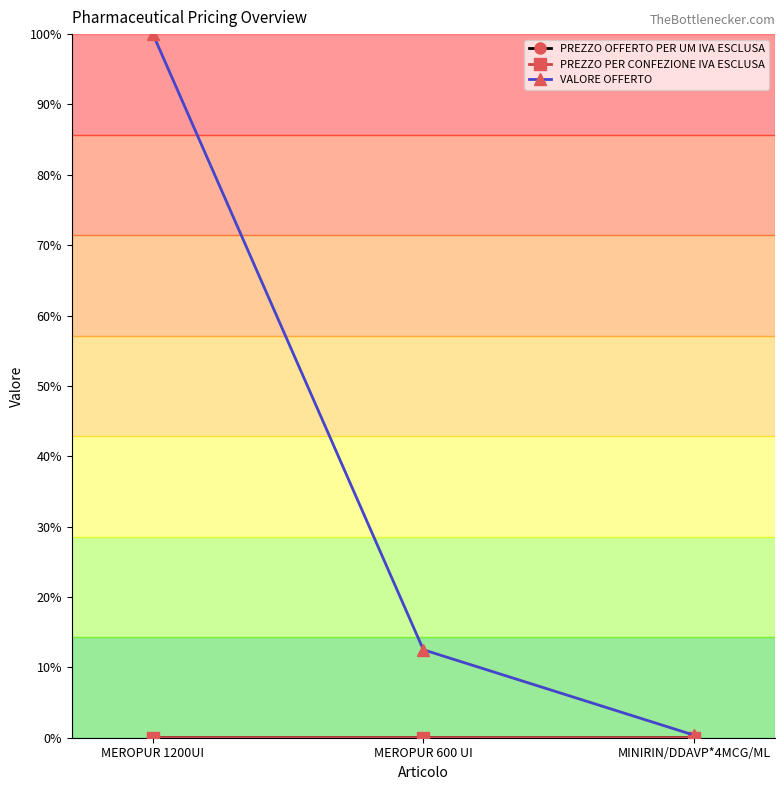

Count the PREZZO OFFERTO PER UM IVA ESCLUSA values in the range 0 to 1.

3